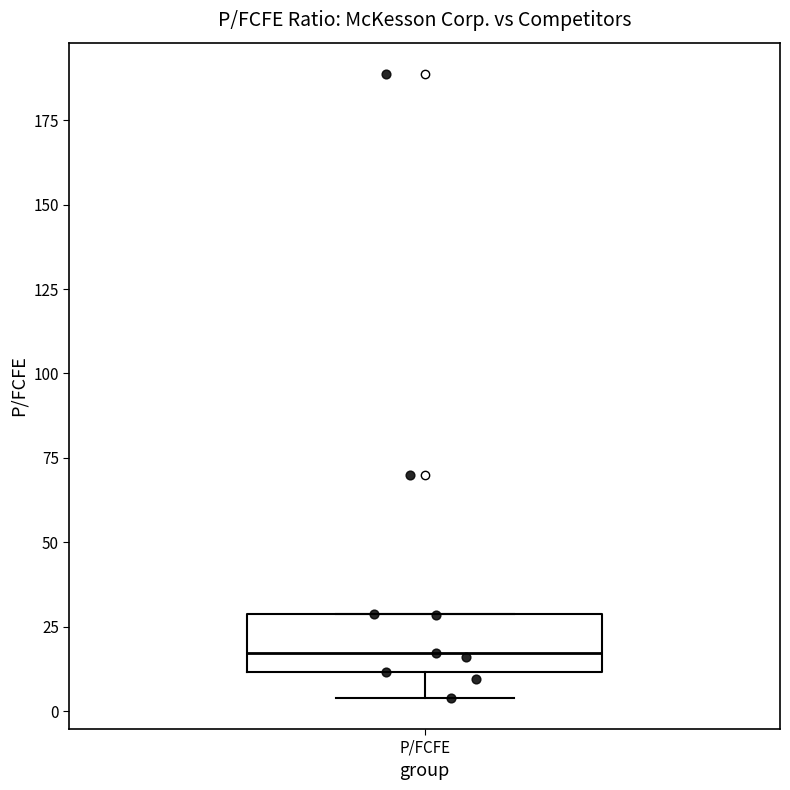

Read this box plot against the y-axis: the position of the median line, the range covered by the box, and the ends of both whiskers. The values are not printed on the chart, so give them approximately, as read against the axis.

median 15, box 10 to 30, whiskers 5 to 30